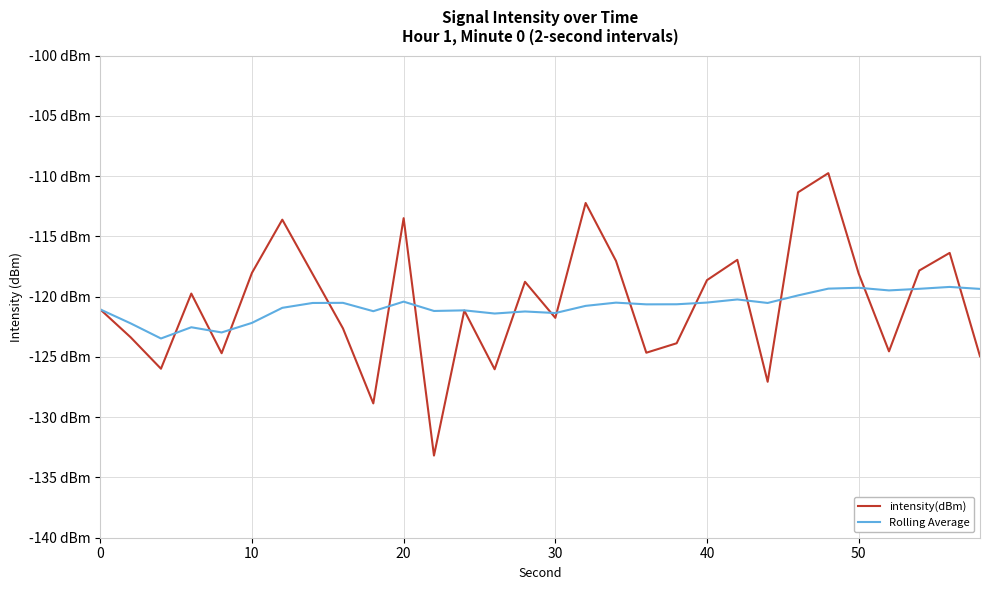

Does the chart display data point markers on the line(s)?

No